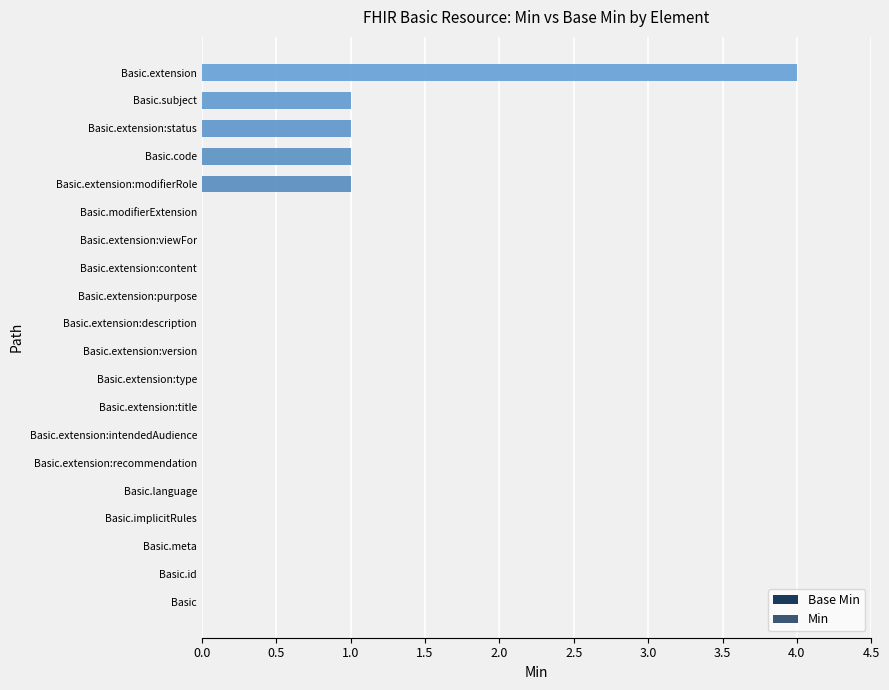

Are the bars horizontal?

Yes